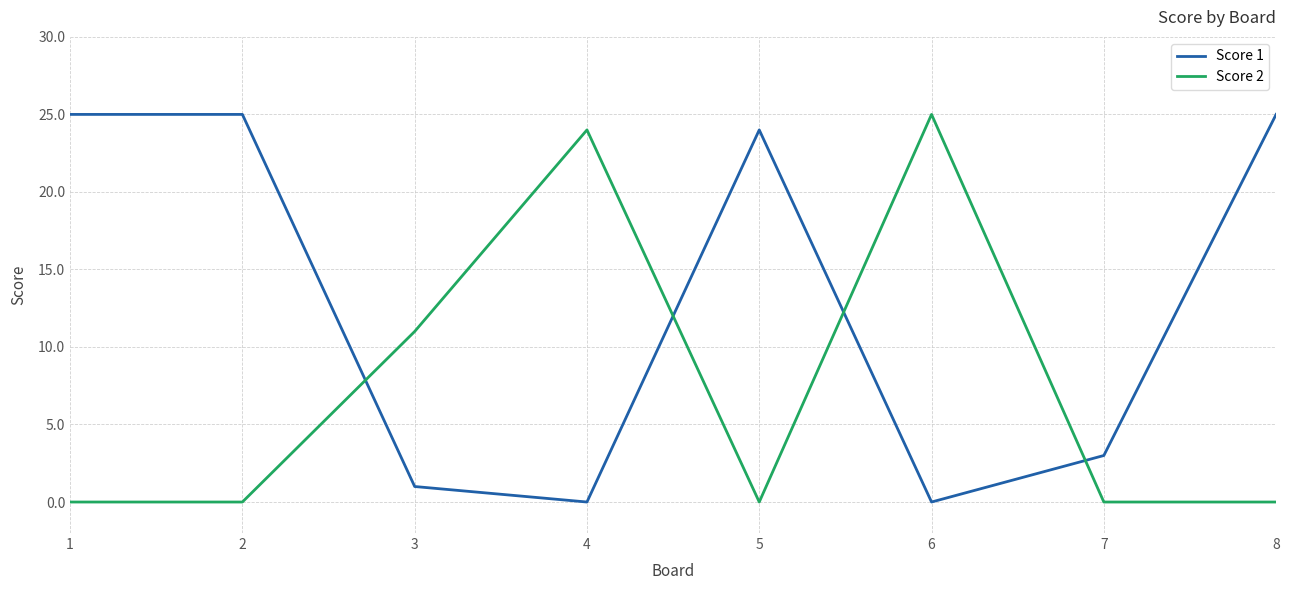

Which series changed the most between 1 and 3?

Score 1